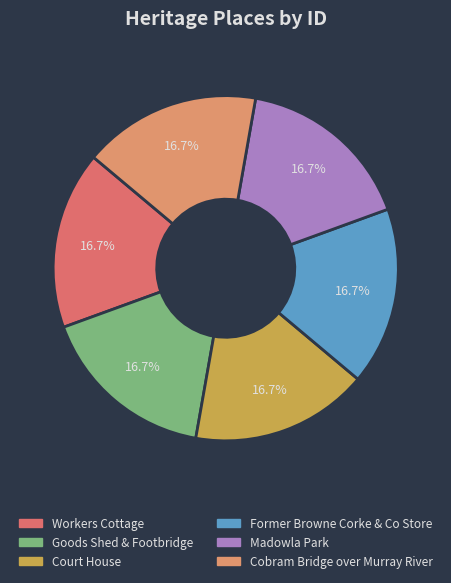

To the nearest percent, what is the combined percentage of Former Browne Corke & Co Store and Goods Shed & Footbridge?

33%